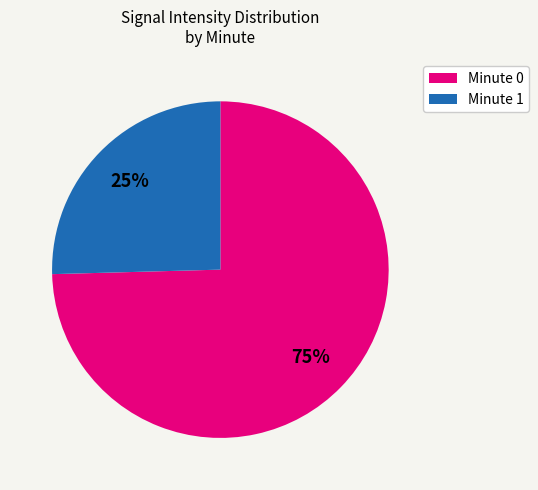

Does any single category account for the majority?

Yes